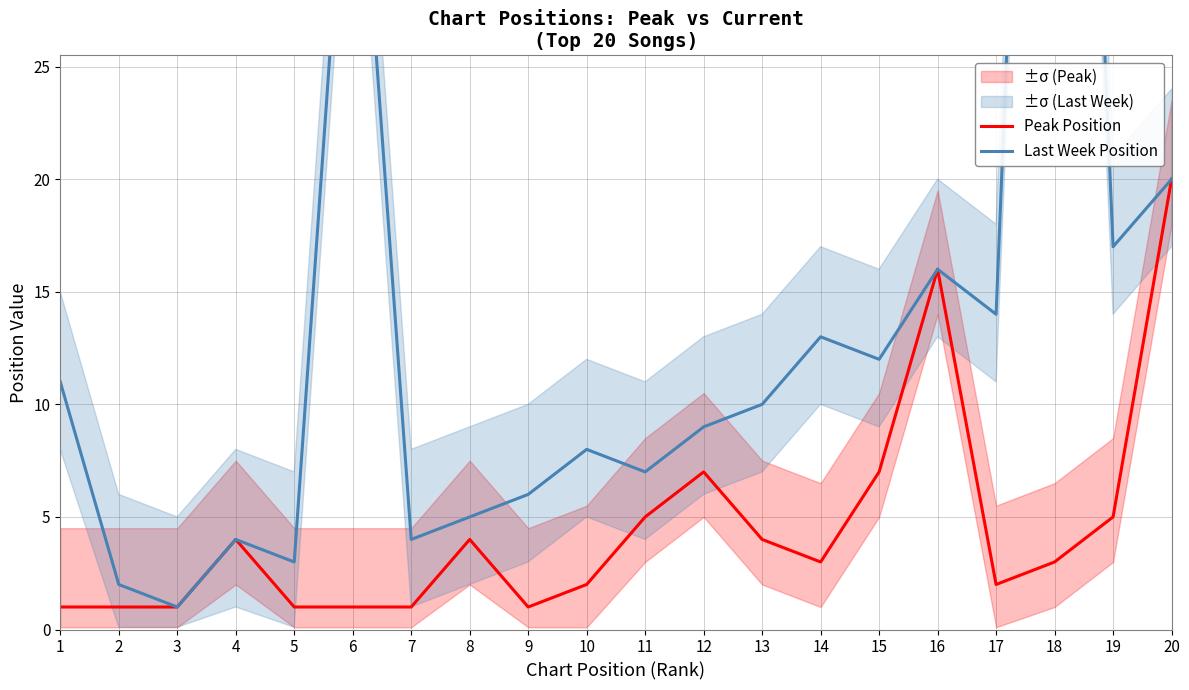

What is the difference between the maximum and minimum values in the Peak Position series?

19